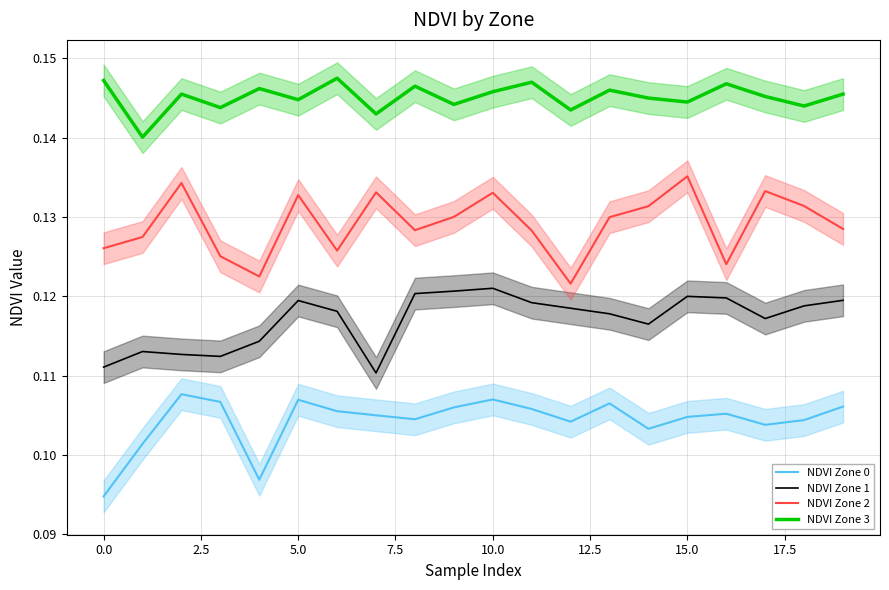

True or false: NDVI Zone 2 has a value of 0.2 at 0.0.

False